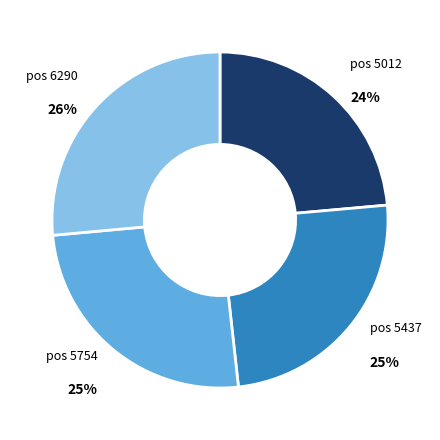

Which has a higher value, pos 6290 or pos 5012?

pos 6290